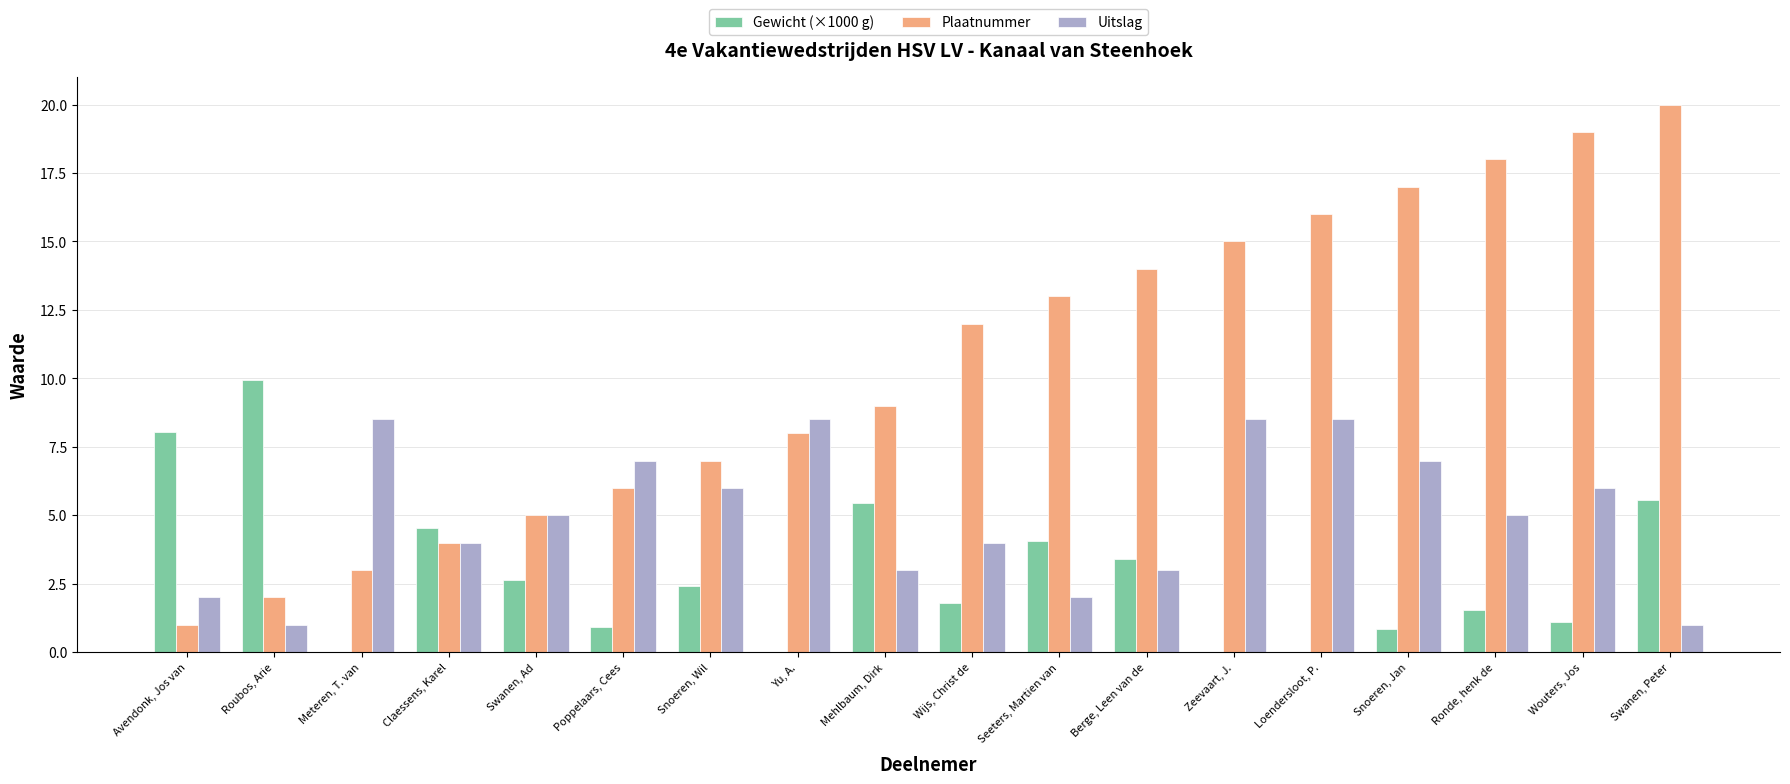

Read the Plaatnummer value at Meteren, T. van.

3.0